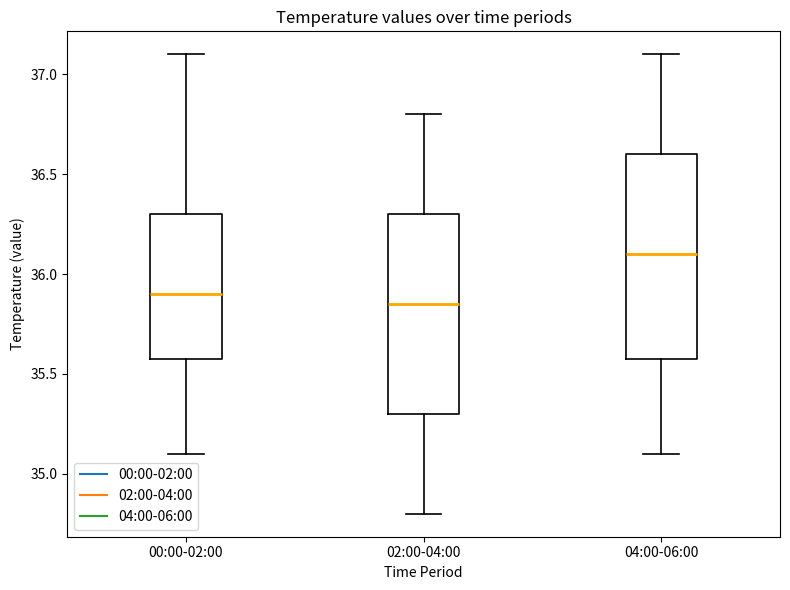

Which box's median line is the lowest?

02:00-04:00